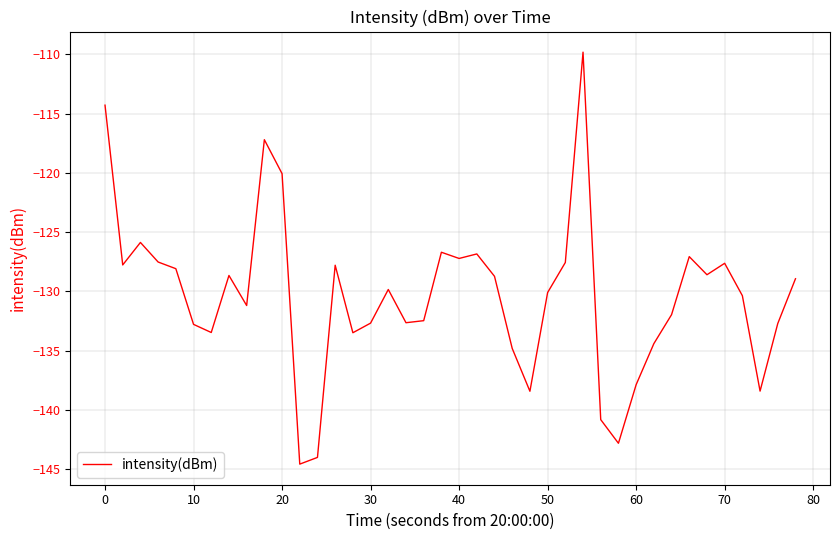

What is the difference between the maximum and minimum values?

34.8